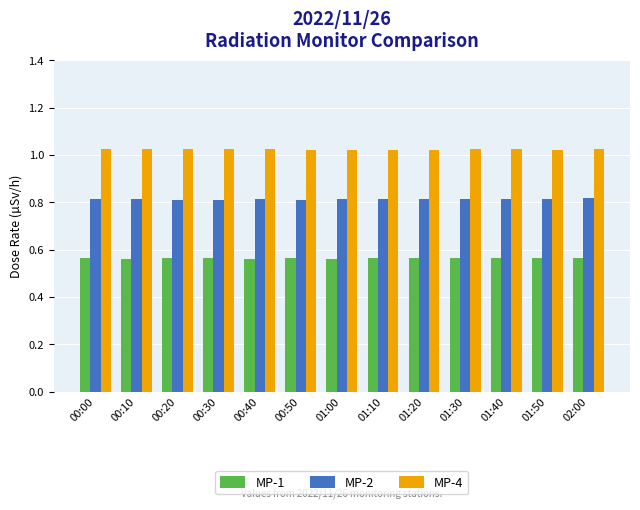

What is the sum of all MP-2 values?

10.6